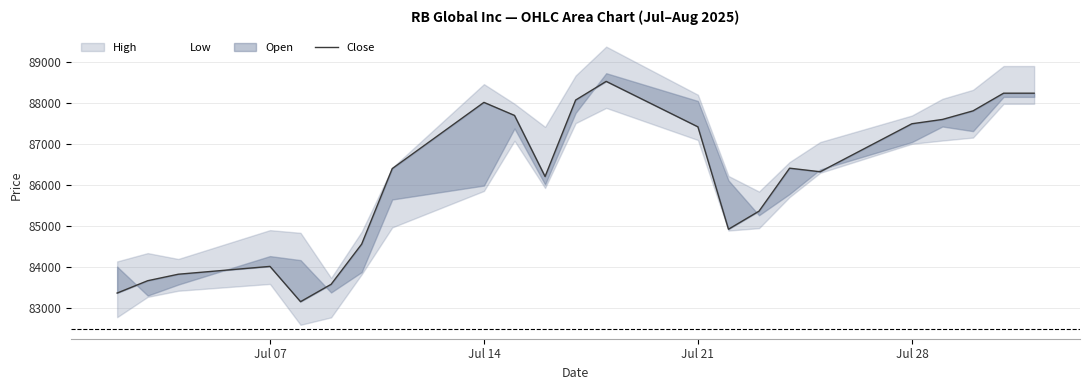

What is the sum of all values?

1980984